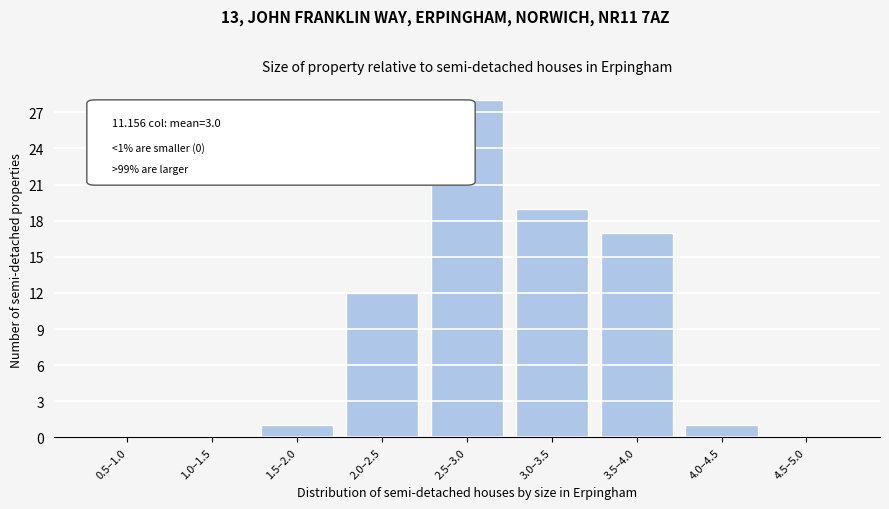

Reading left to right, extract all data points from this chart.

0.5–1.0=0	1.0–1.5=0	1.5–2.0=1	2.0–2.5=12	2.5–3.0=28	3.0–3.5=19	3.5–4.0=17	4.0–4.5=1	4.5–5.0=0